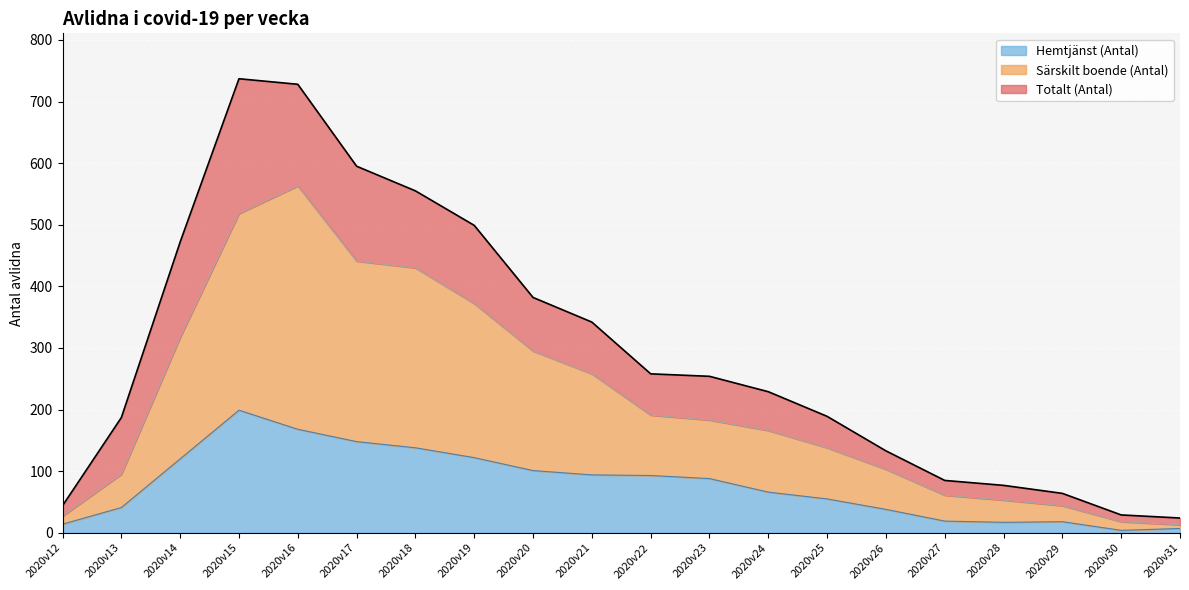

True or false: Särskilt boende (Antal) and Totalt (Antal) intersect in this chart.

False